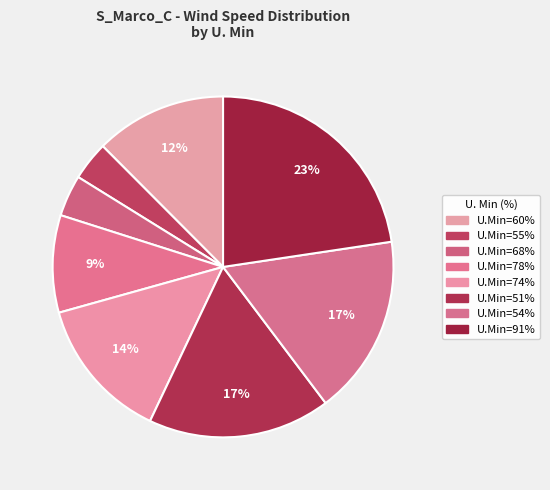

Count the number of slices in the pie.

8